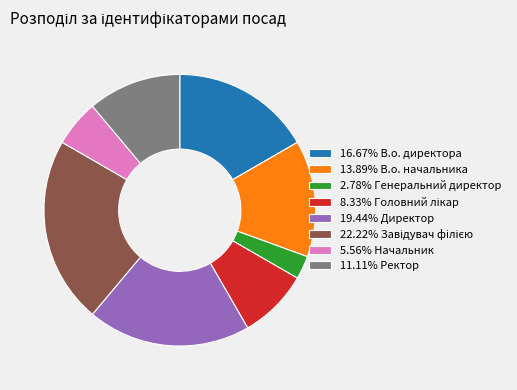

Combined, do 13.89% В.о. начальника and 16.67% В.о. директора account for over 50%?

No